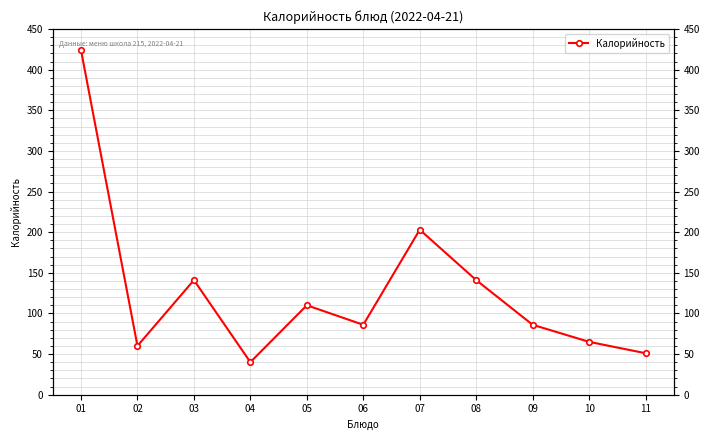

How many interior local peaks (higher than both neighbors) does the data have?

3